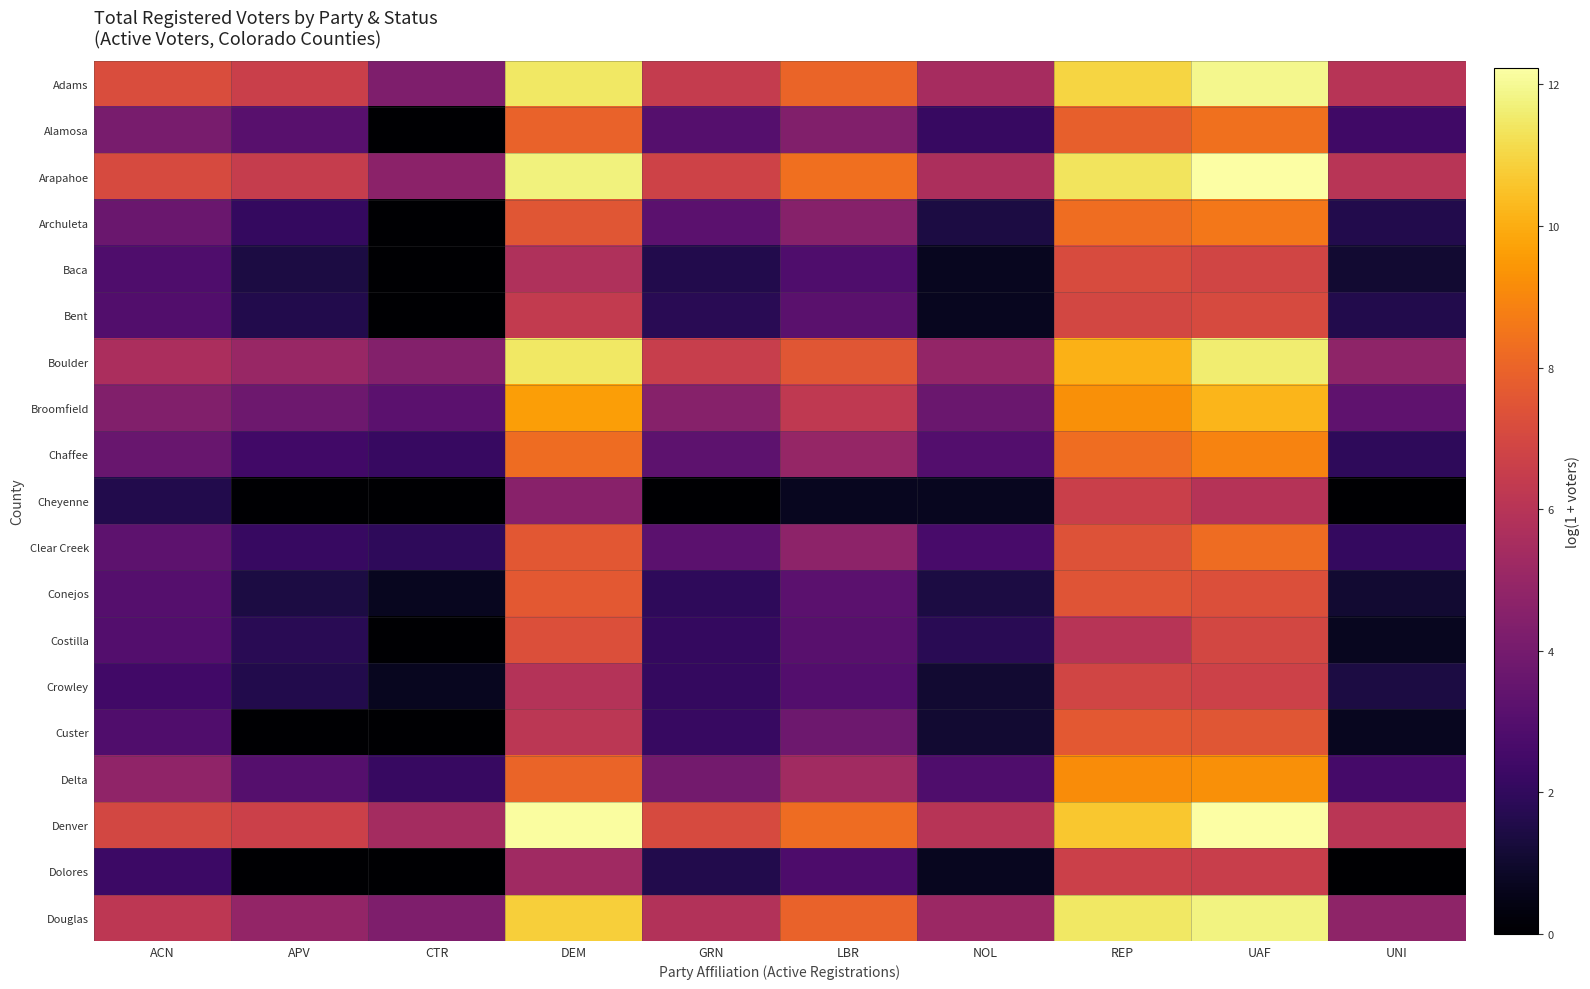

What is the total value across all series at LBR?

92.8